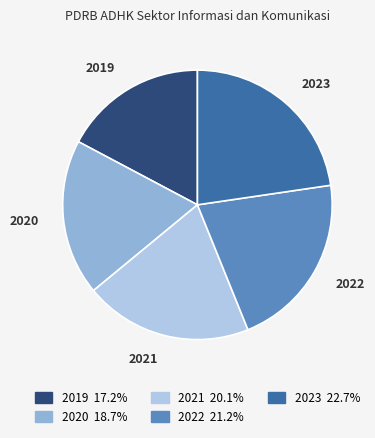

What is the smallest slice in the pie chart?

2019